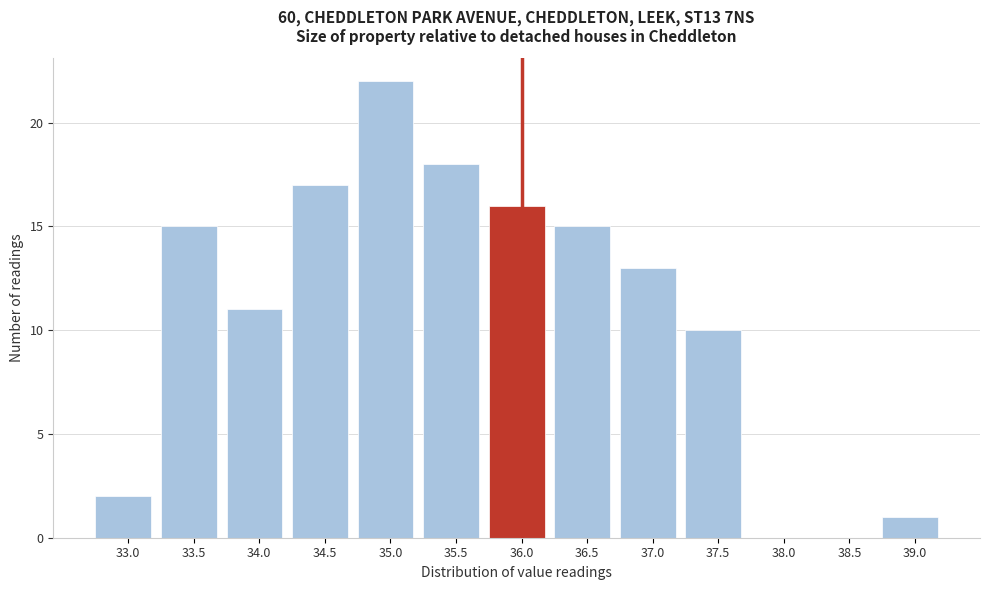

Reading left to right, what are all the values shown in this chart?

33.0=2	33.5=15	34.0=11	34.5=17	35.0=22	35.5=18	36.0=16	36.5=15	37.0=13	37.5=10	38.0=0	38.5=0	39.0=1